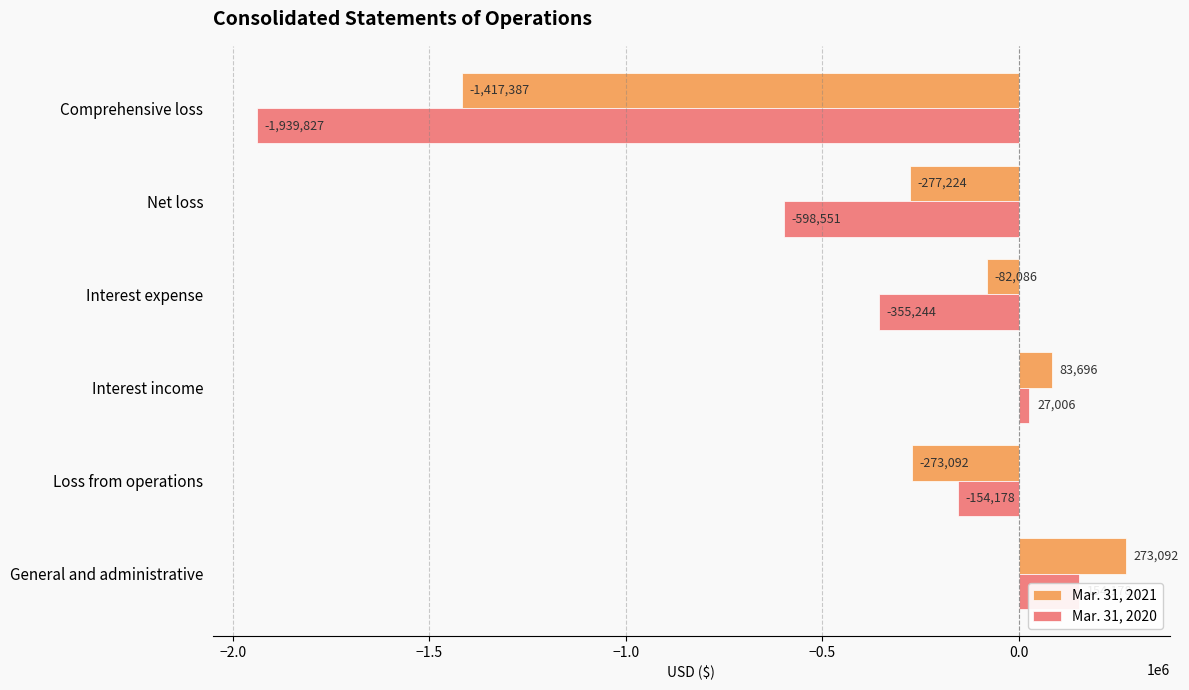

Rank the series at Interest expense from highest to lowest value.

Mar. 31, 2021, Mar. 31, 2020